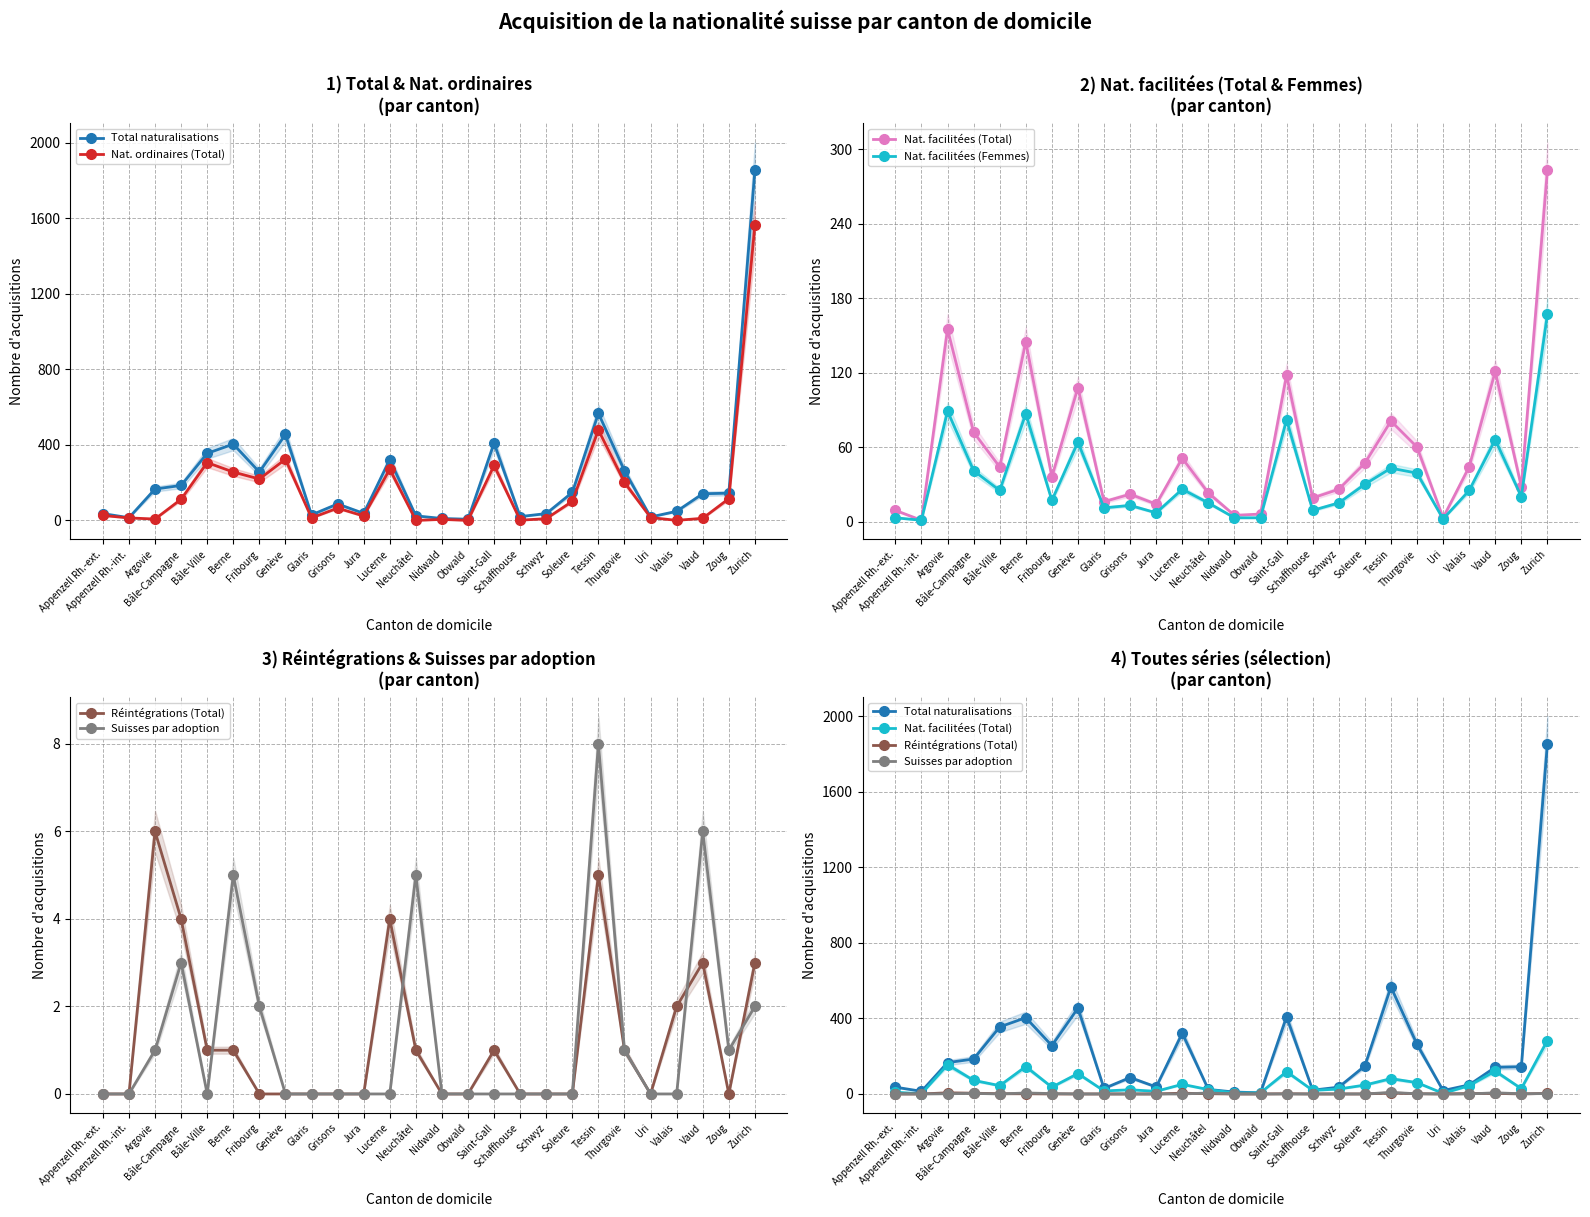

In Réintégrations (Total), how many points are higher than both neighbors (excluding endpoints)?

5